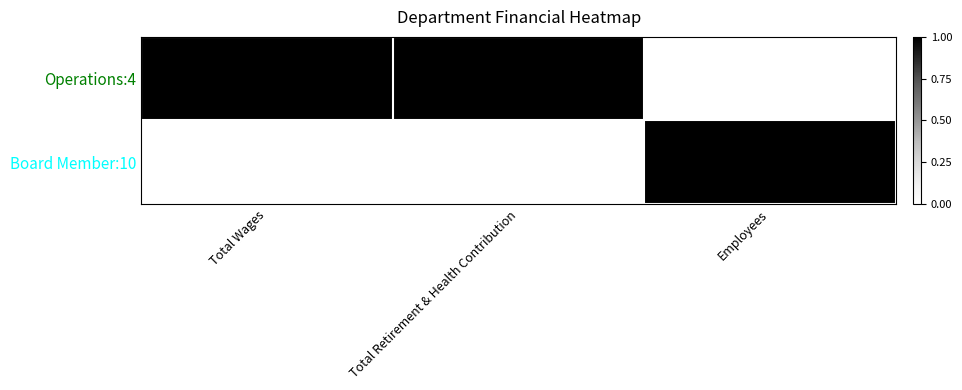

At which category is the sum across all series the highest?

Total Wages